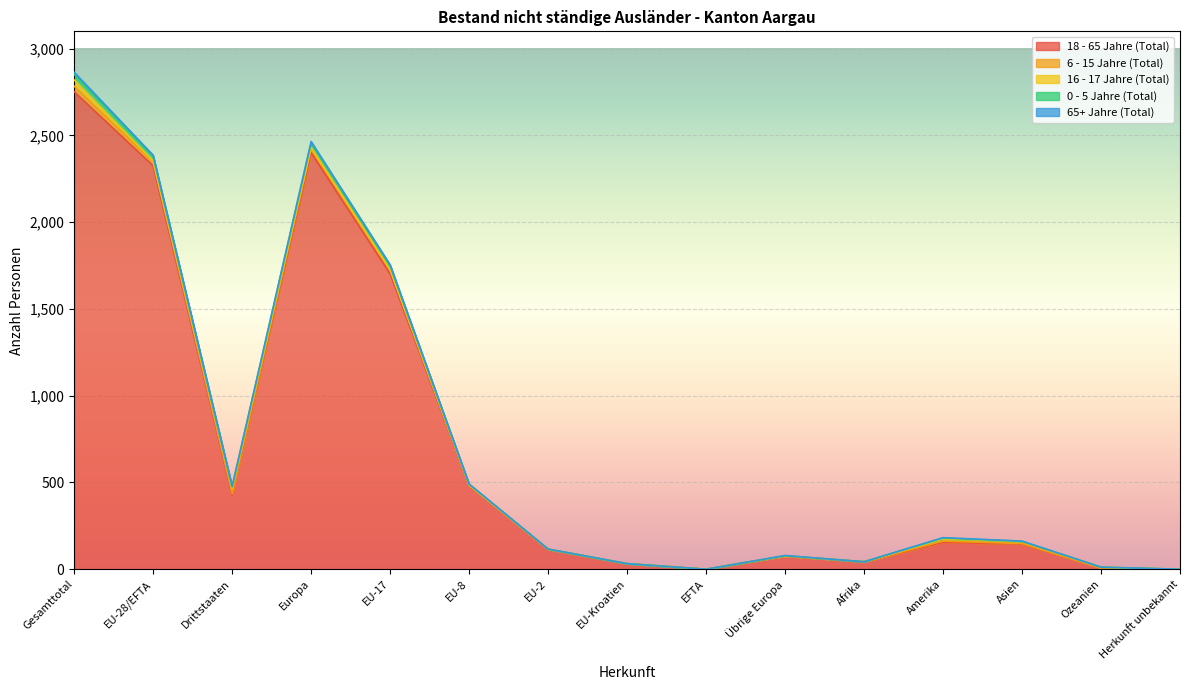

What is the label of the 1st point from the right?

Herkunft unbekannt